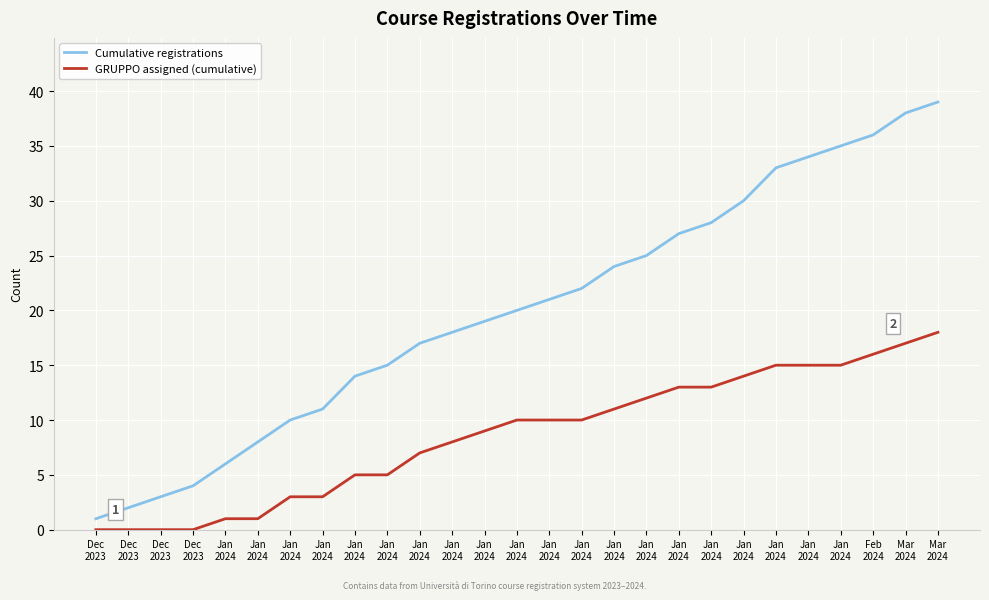

What are all the series names shown in the legend?

Cumulative registrations, GRUPPO assigned (cumulative)